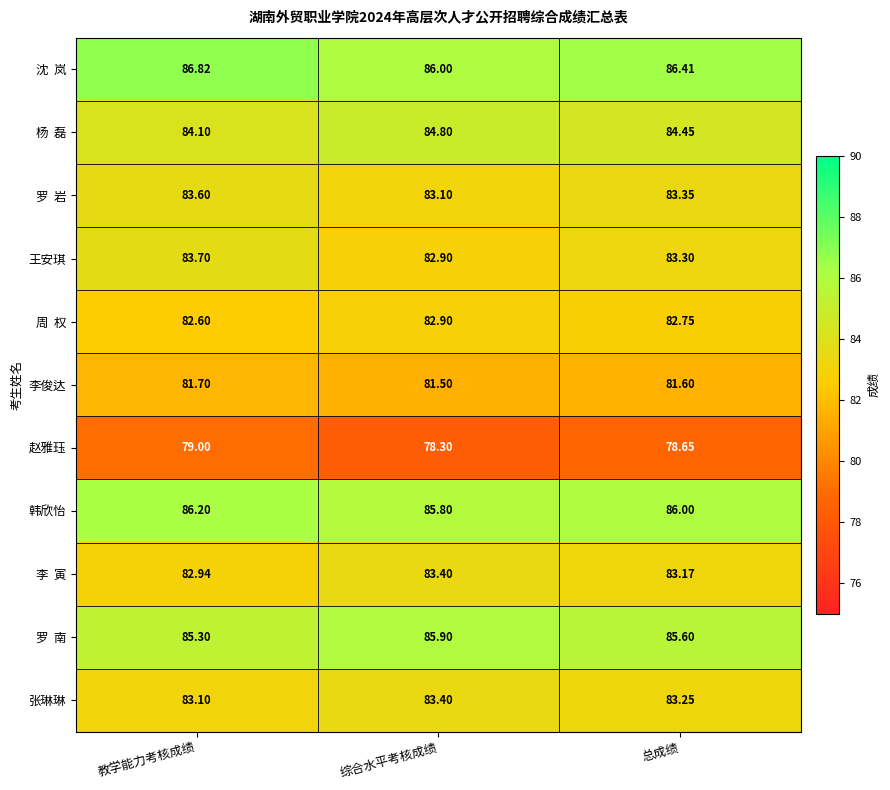

List the labels in order of 张琳琳 value, smallest first.

教学能力考核成绩, 总成绩, 综合水平考核成绩